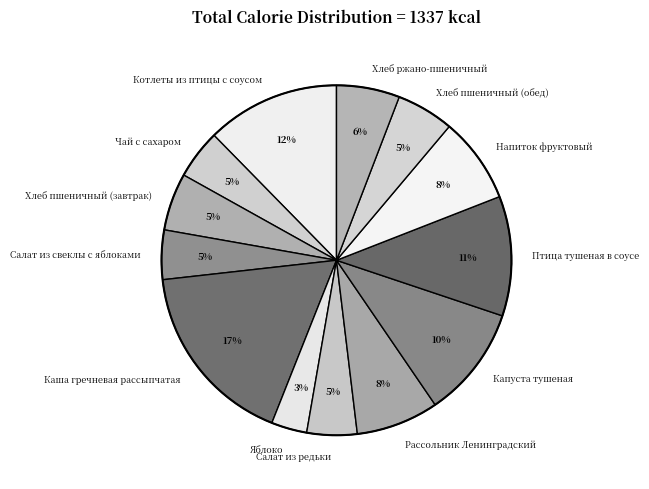

Do Каша гречневая рассыпчатая and Птица тушеная в соусе together represent more than half of the pie?

No